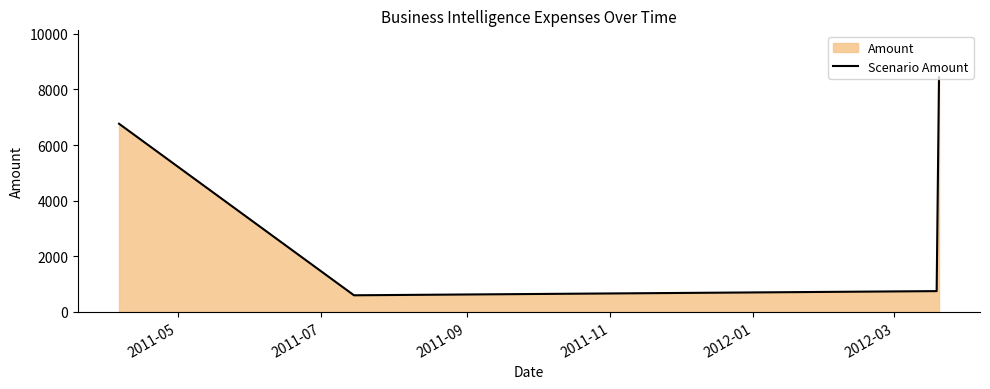

How many categories are shown in the chart?

4